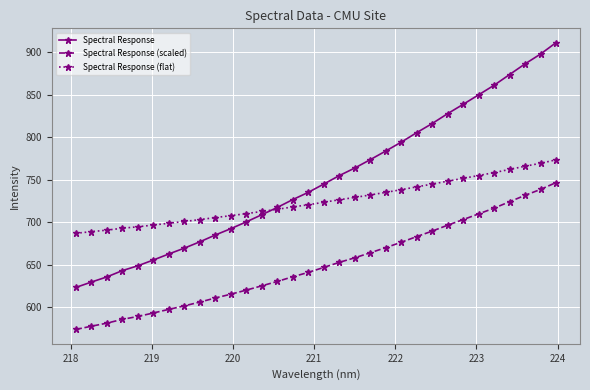

Which series has the widest spread of values?

Spectral Response